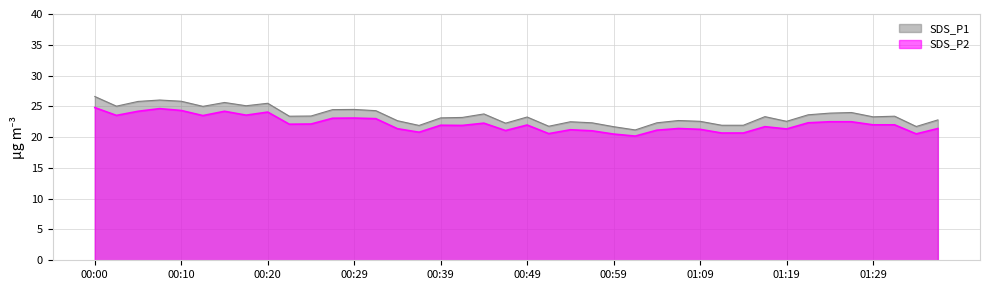

True or false: SDS_P1 and SDS_P2 intersect in this chart.

False